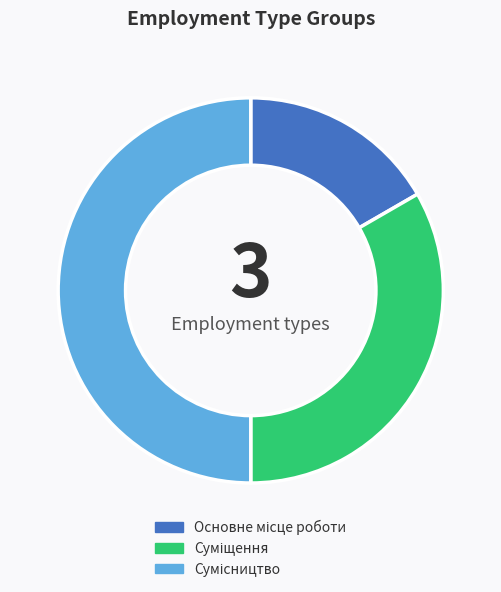

How many slices are in this pie chart?

3